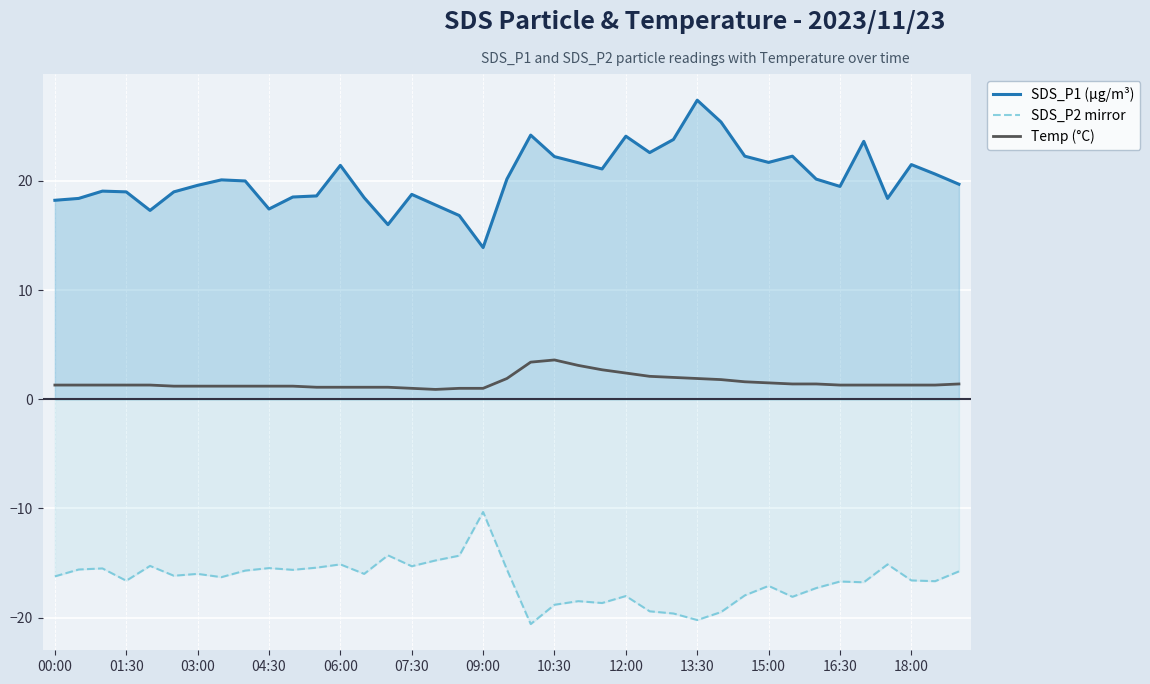

Which series has the largest total across all categories?

SDS_P1 (µg/m³)